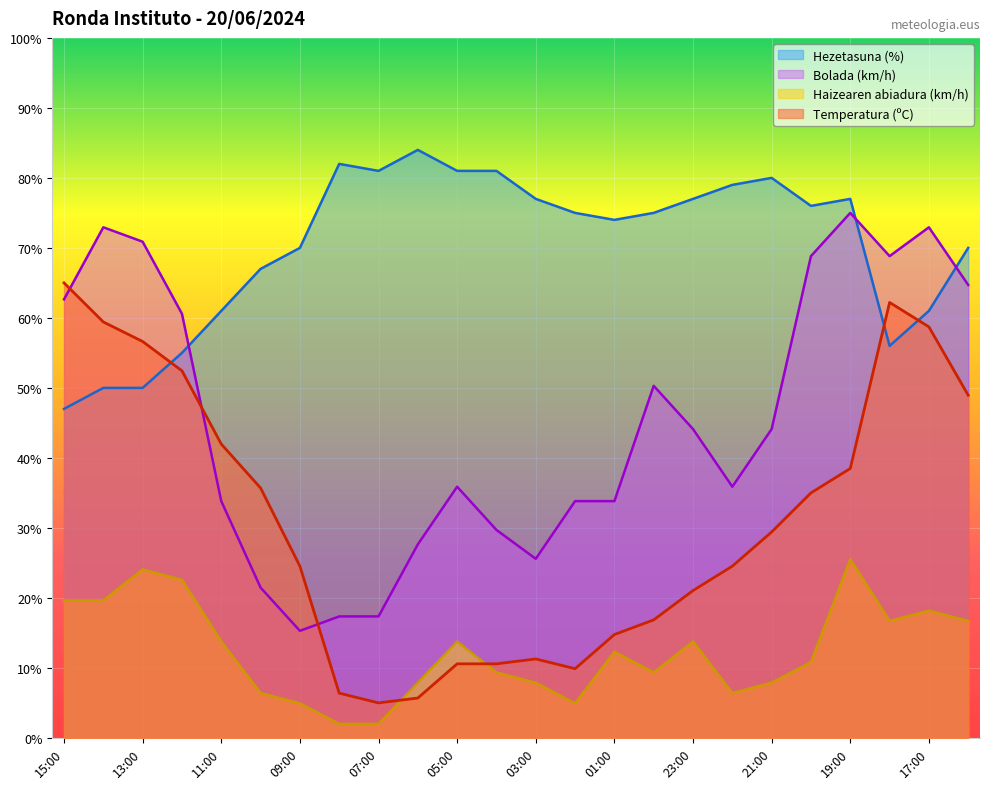

True or false: Bolada (km/h) and Haizearen abiadura (km/h) cross at least once.

False